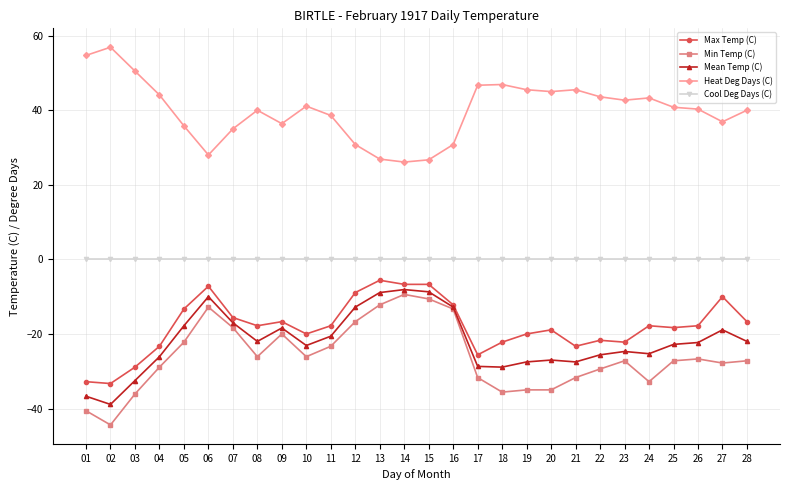

True or false: Max Temp (C) has more than 1 interior local peaks.

True